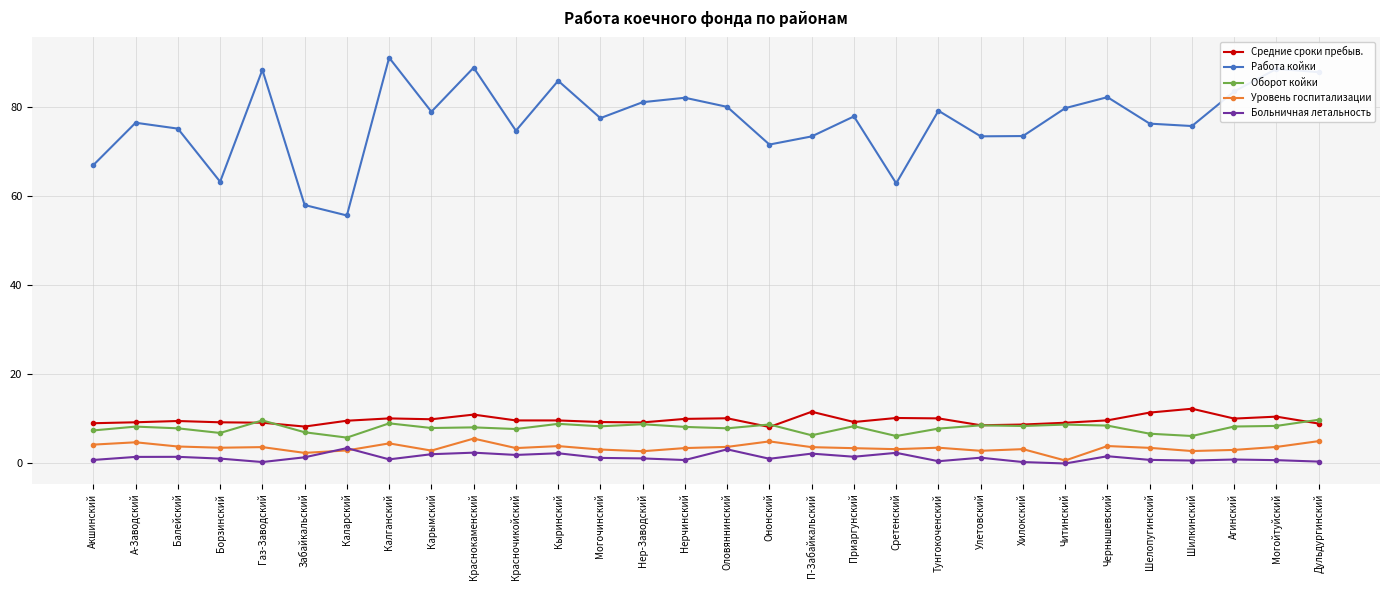

Which series has the largest range (max minus min)?

Работа койки